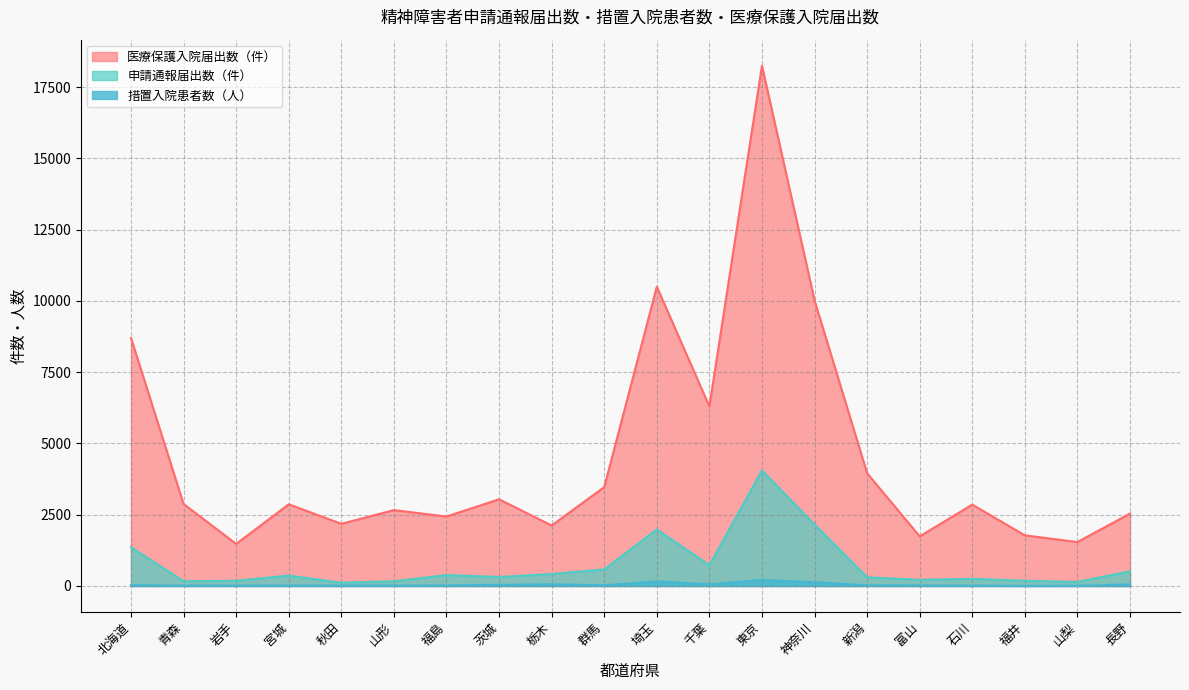

True or false: 措置入院患者数（人） has a value of 56 at 長野.

True